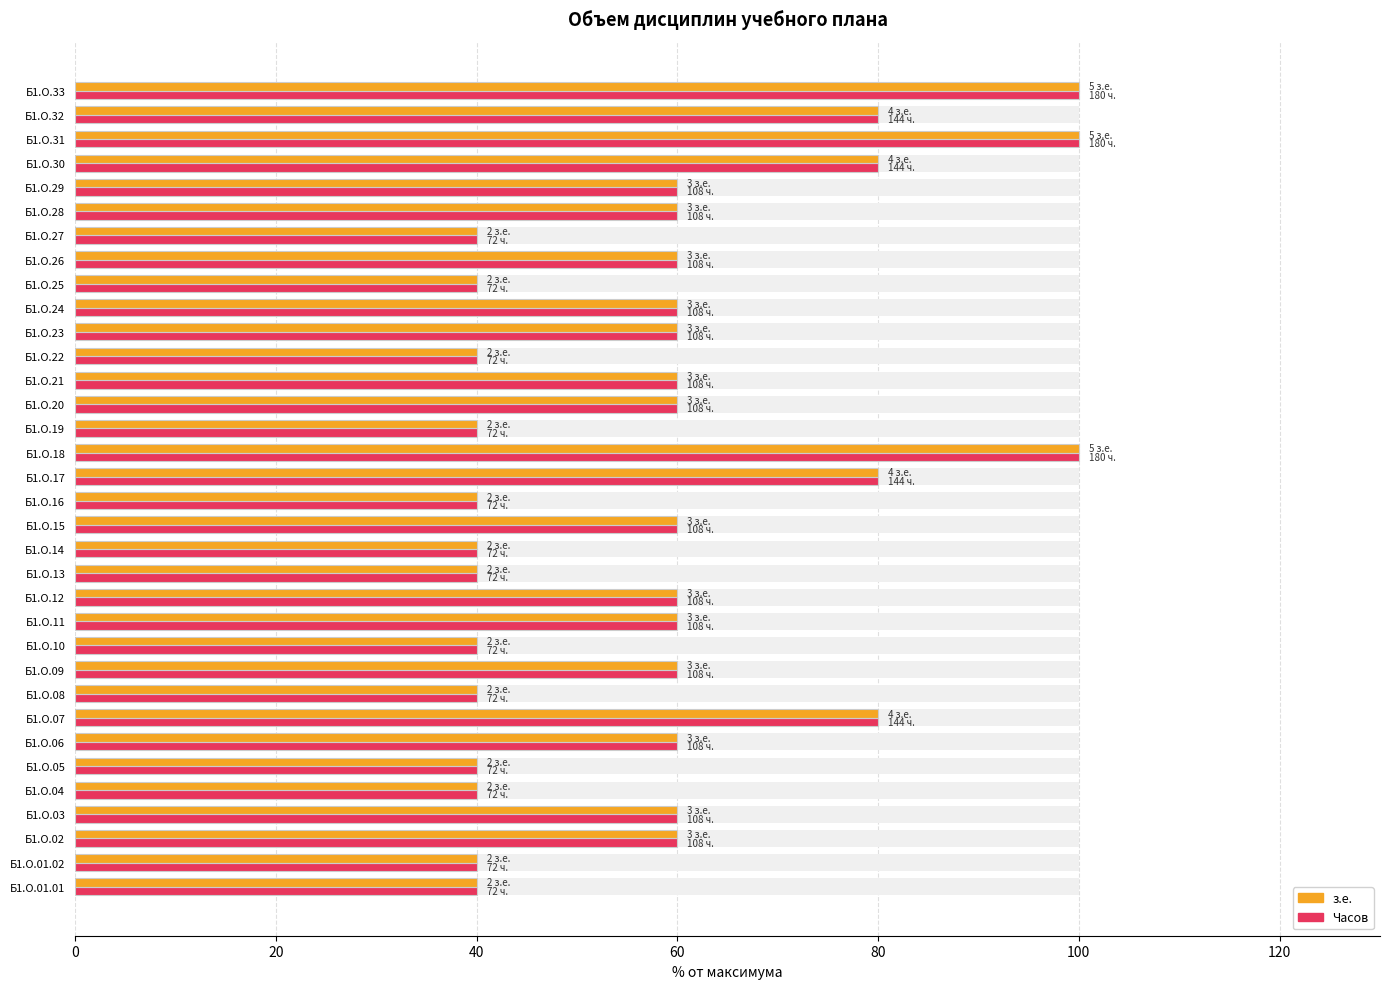

What is the difference between the Часов values at Б1.О.03 and Б1.О.18?

40